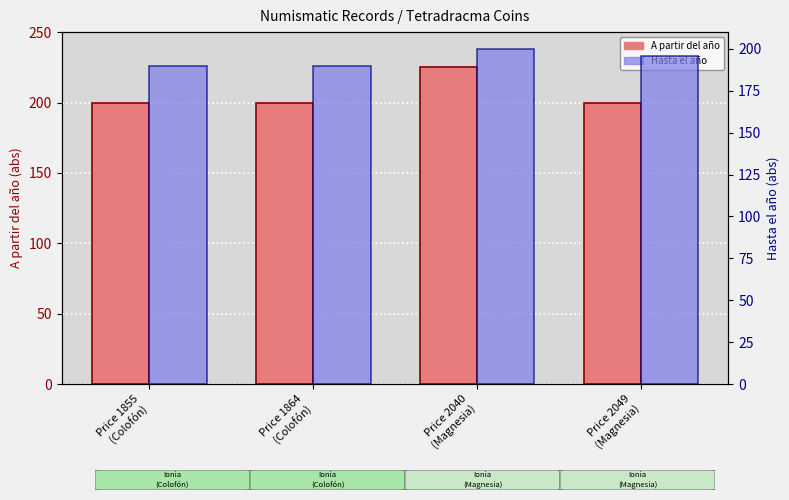

At which category is the sum across all series the highest?

Price 2040
(Magnesia)